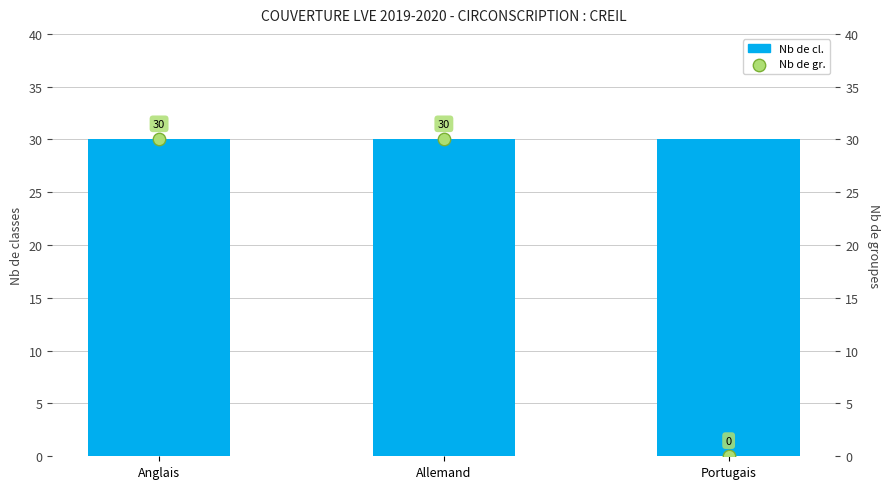

Which series has the largest total across all categories?

Nb de cl.